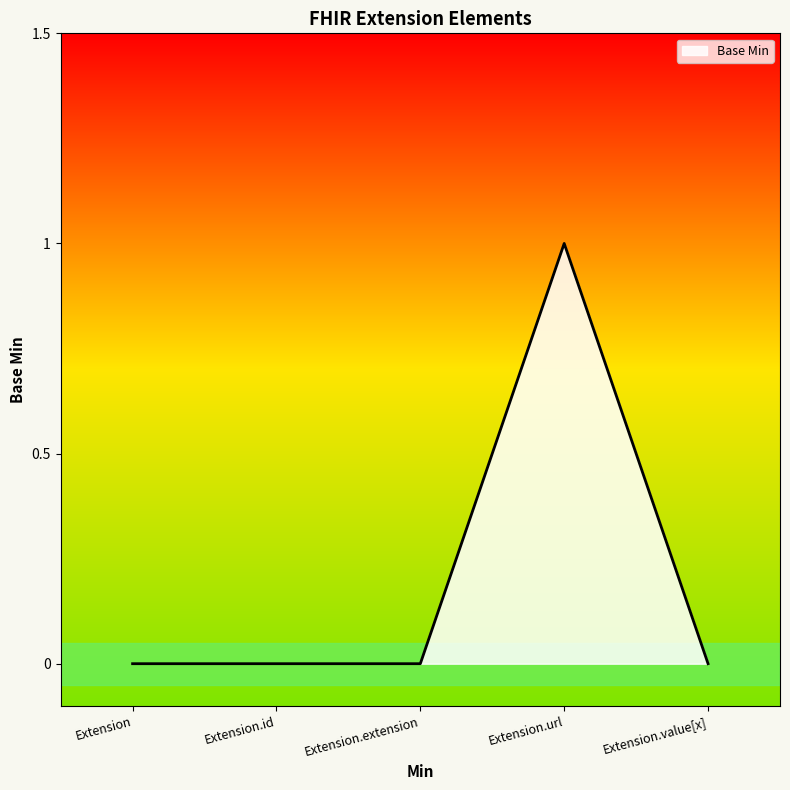

Which category has the highest value across all series?

Extension.url